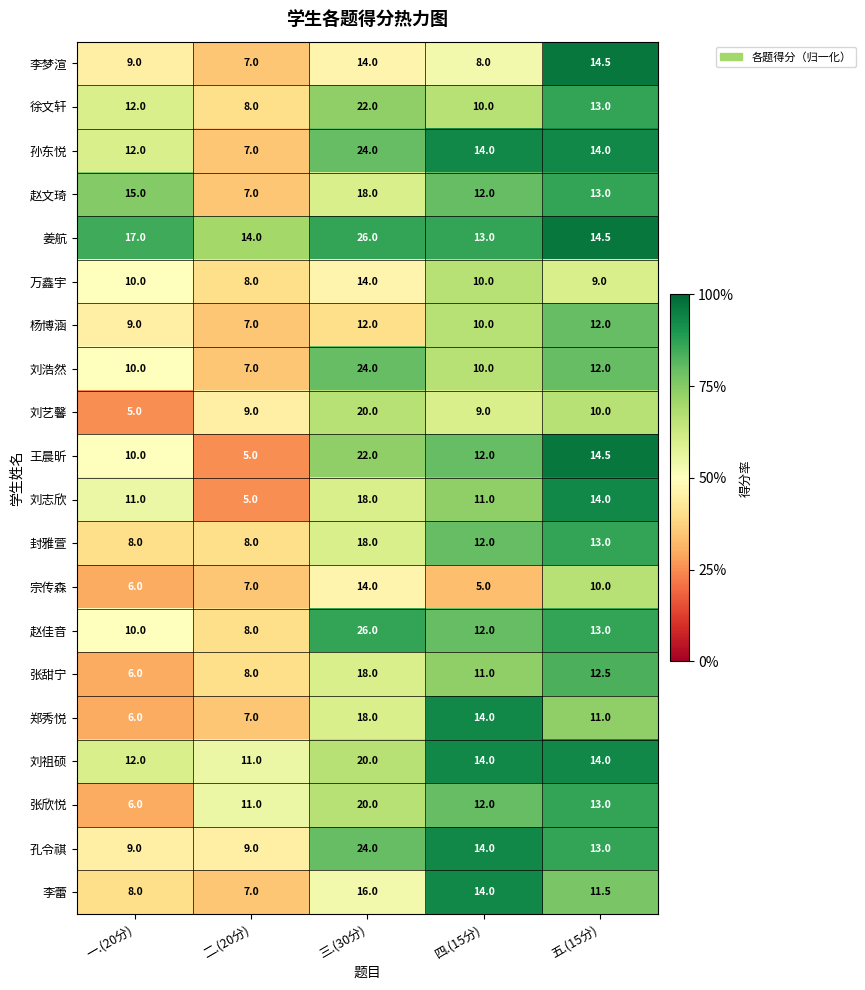

List the labels in order of 宗传森 value, smallest first.

四.(15分), 一.(20分), 二.(20分), 五.(15分), 三.(30分)